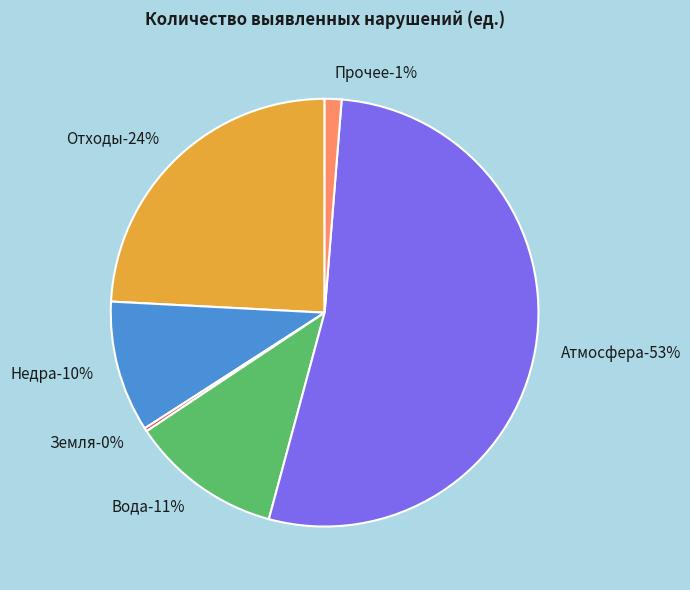

Is there a majority slice in this chart?

Yes